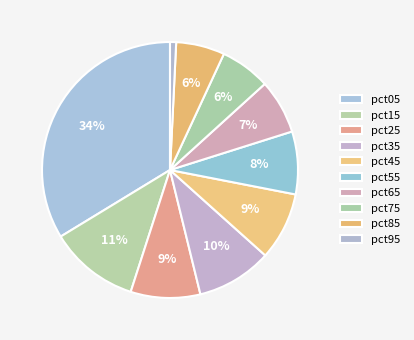

What is the smallest slice in the pie chart?

pct95